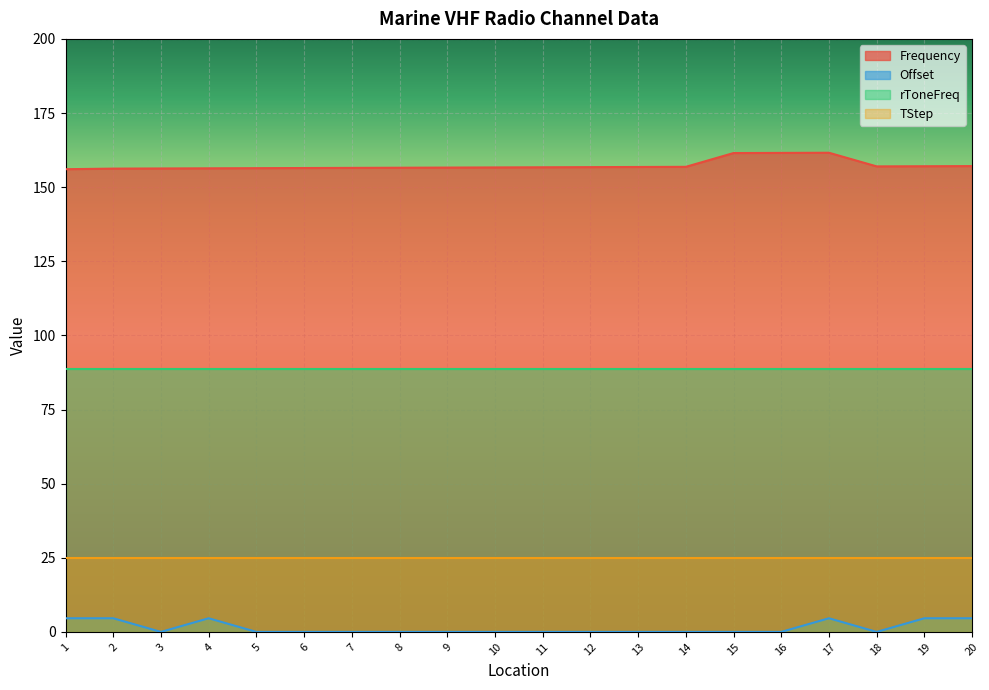

Is it true that Offset equals 2.9 at 8?

False